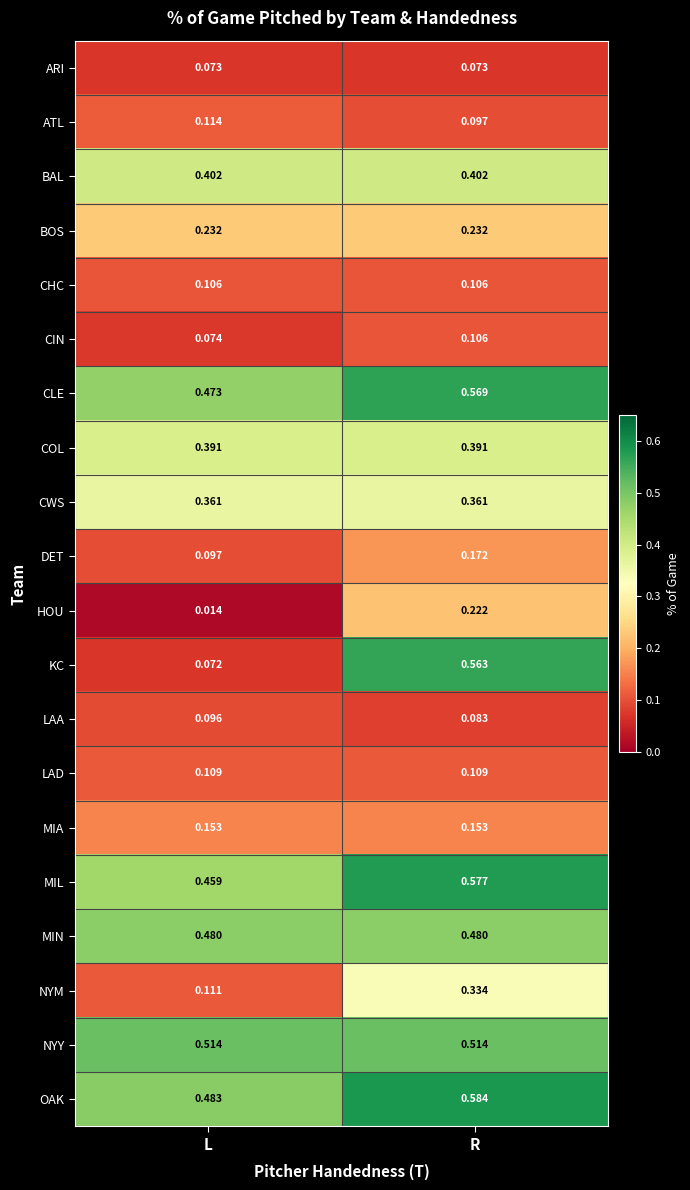

At which category is the sum across all series the highest?

R